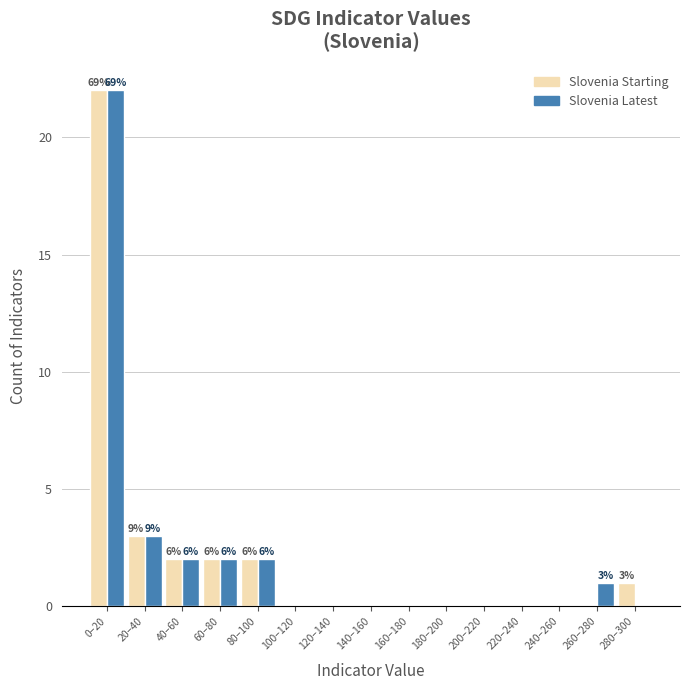

Reading left to right, list all the values displayed in this chart.

Slovenia Starting: 0–20=22	20–40=3	40–60=2	60–80=2	80–100=2	100–120=0	120–140=0	140–160=0	160–180=0	180–200=0	200–220=0	220–240=0	240–260=0	260–280=0	280–300=1
Slovenia Latest: 0–20=22	20–40=3	40–60=2	60–80=2	80–100=2	100–120=0	120–140=0	140–160=0	160–180=0	180–200=0	200–220=0	220–240=0	240–260=0	260–280=1	280–300=0